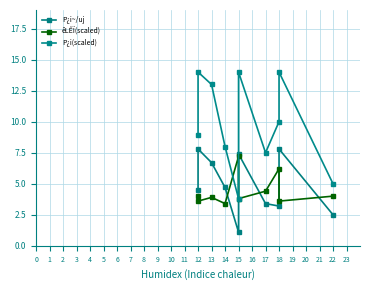

The êLÊÏ(scaled) series shows 5.9 at 14. True or false?

False